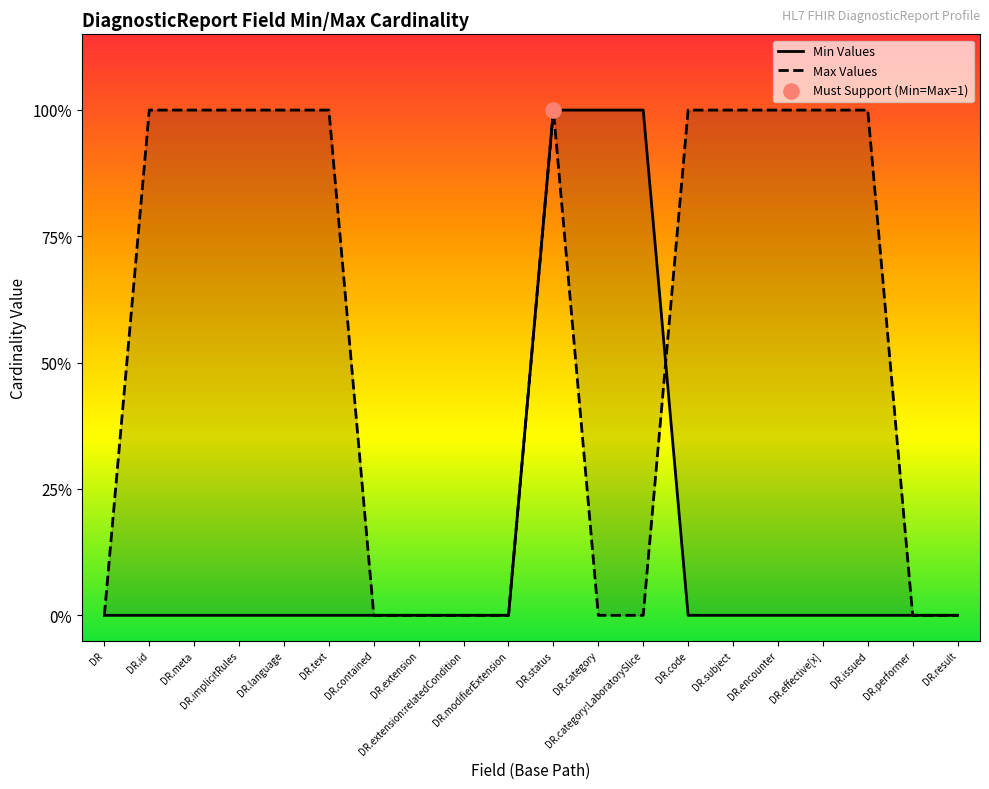

Which series has the largest total across all categories?

Max Values